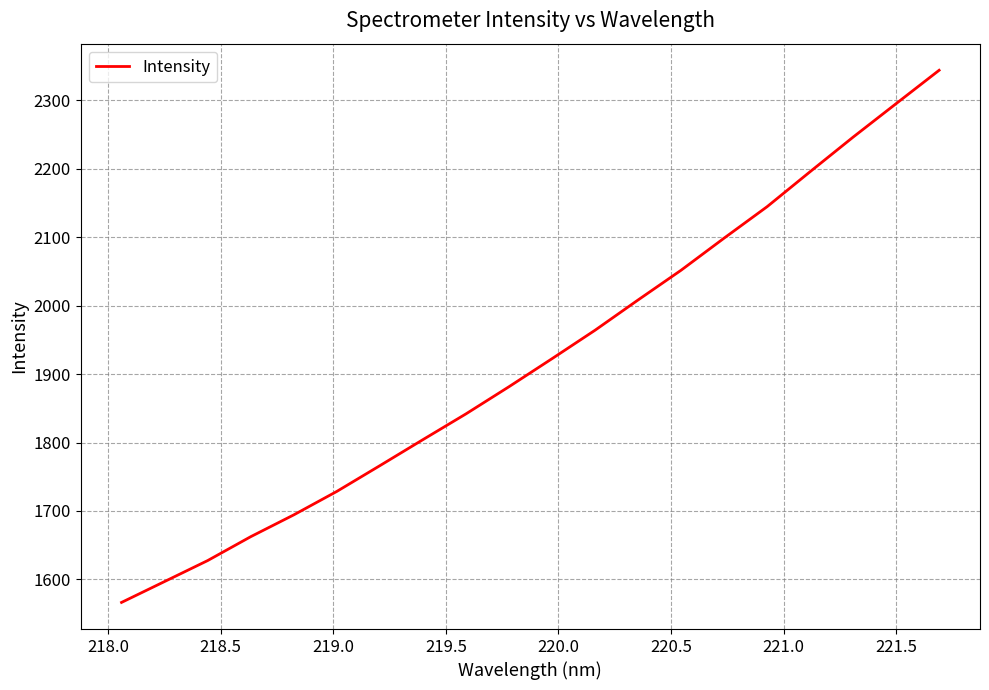

What is the minimum value shown in the chart?

1566.4